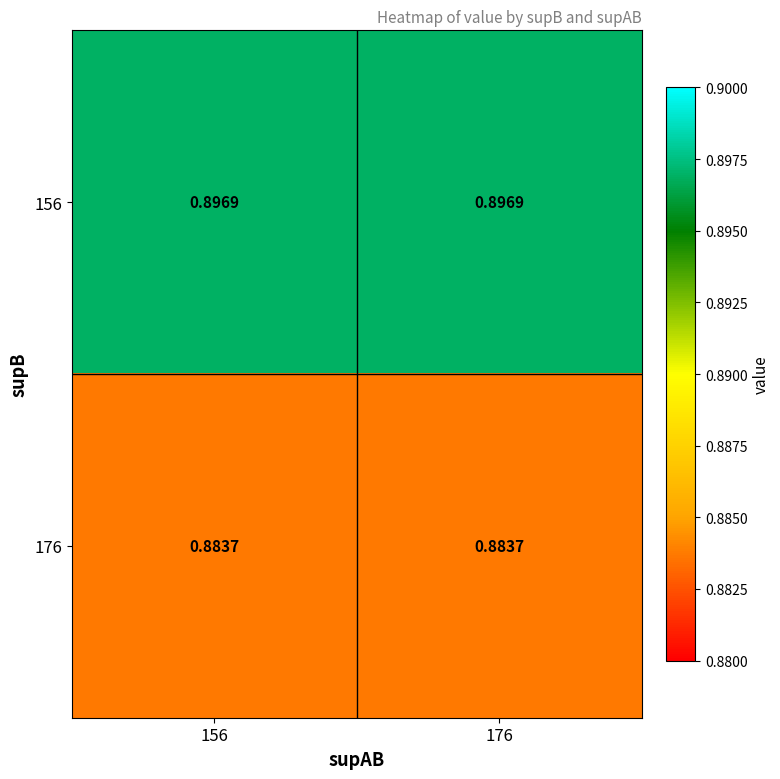

At how many categories does at least one series exceed 0?

2